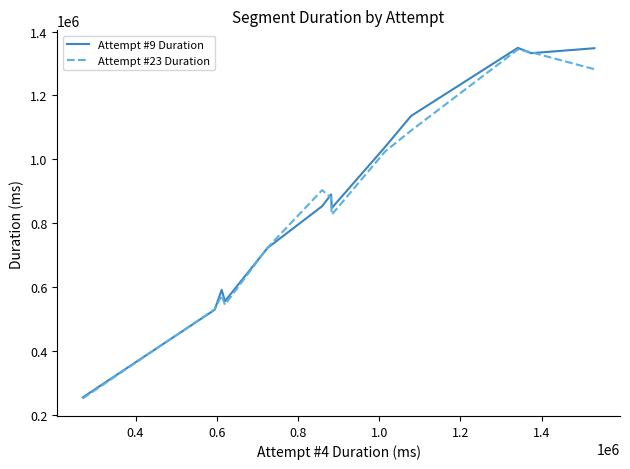

What is the maximum value shown in the chart?

1348825